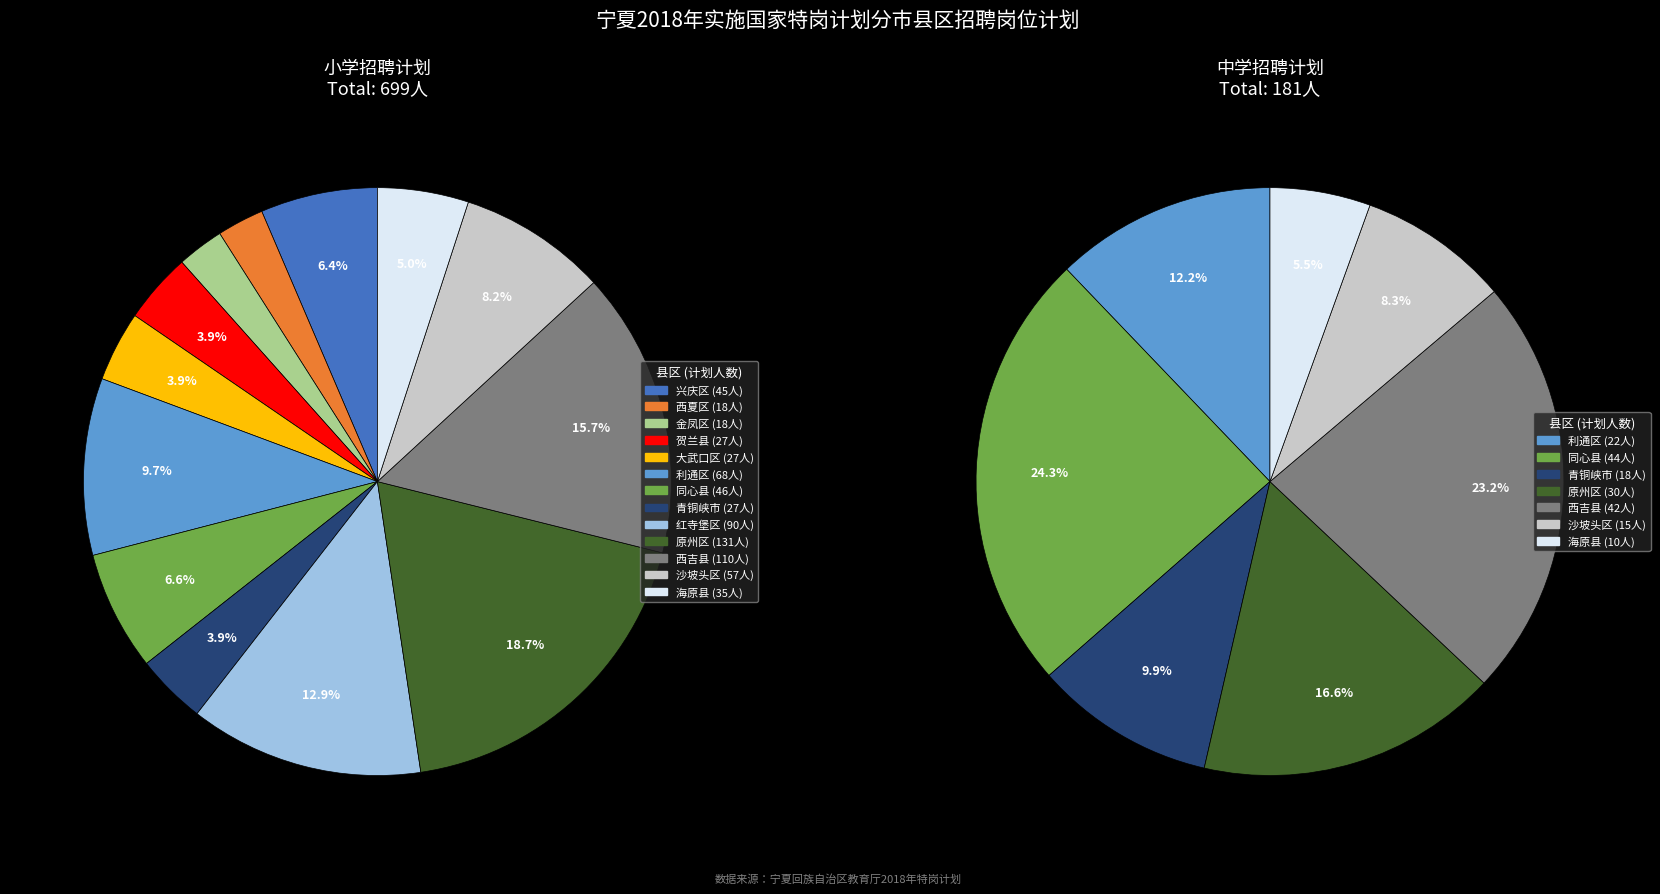

How much of the chart is everything except 海原县?

95.0%